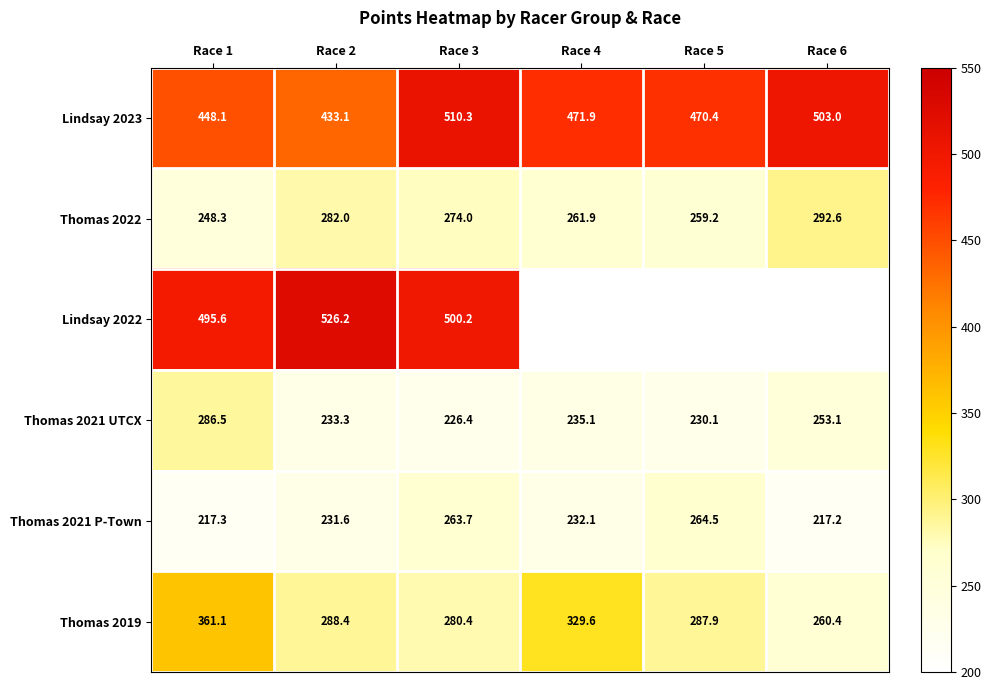

Where does the Thomas 2022 series first go above 274?

Race 2